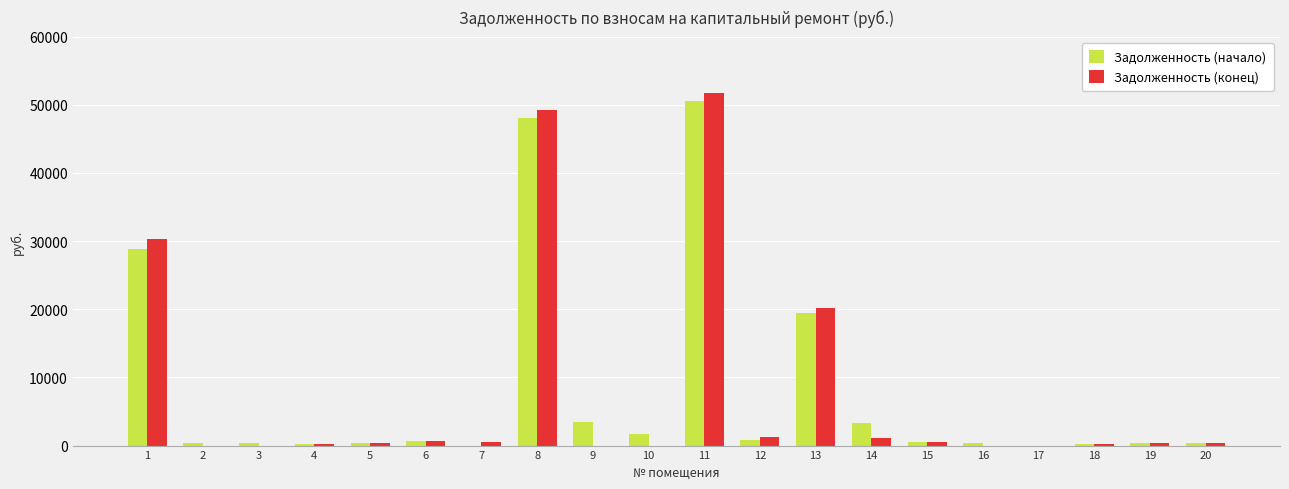

At which label does Задолженность (конец) first exceed 449?

1